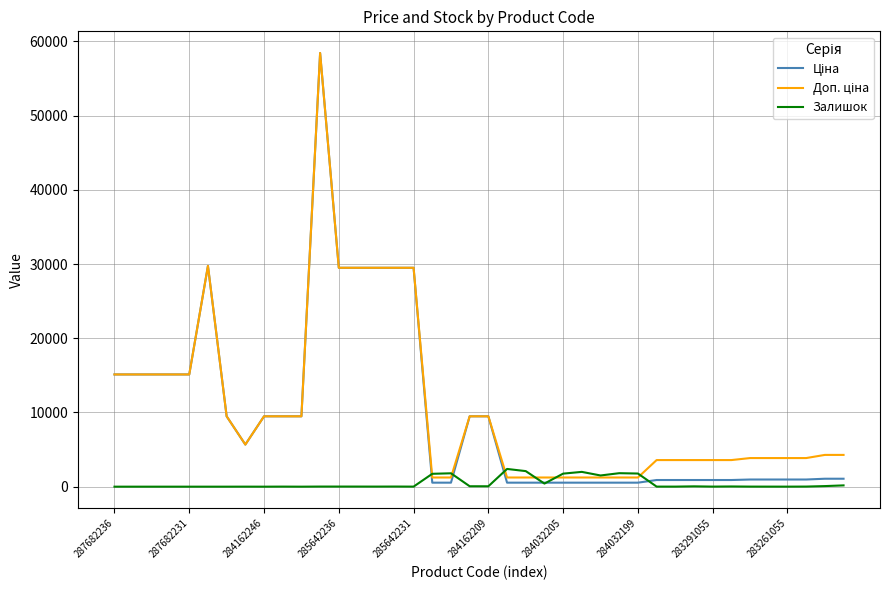

What is the maximum value shown in the chart?

58426.5